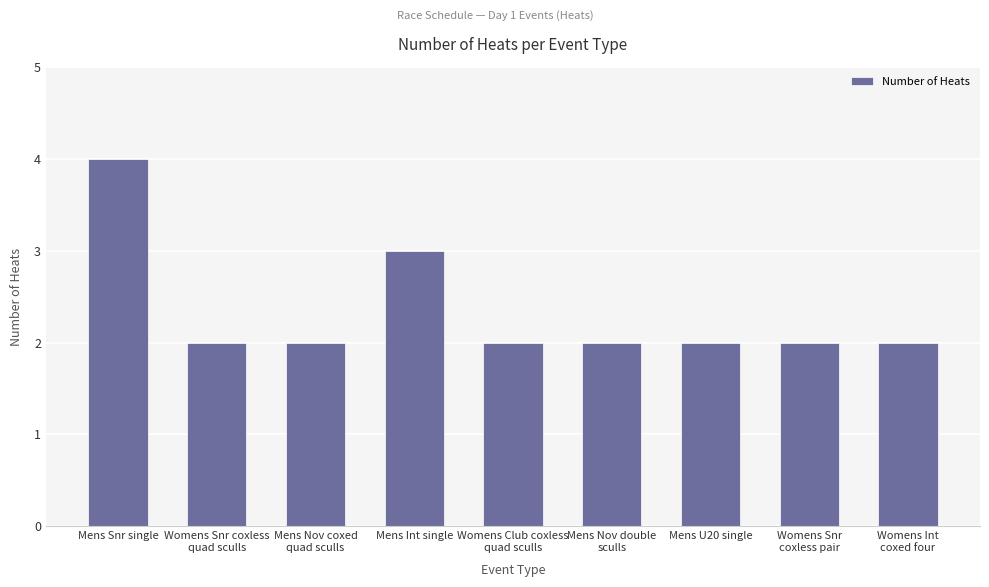

What is the greatest value displayed?

4